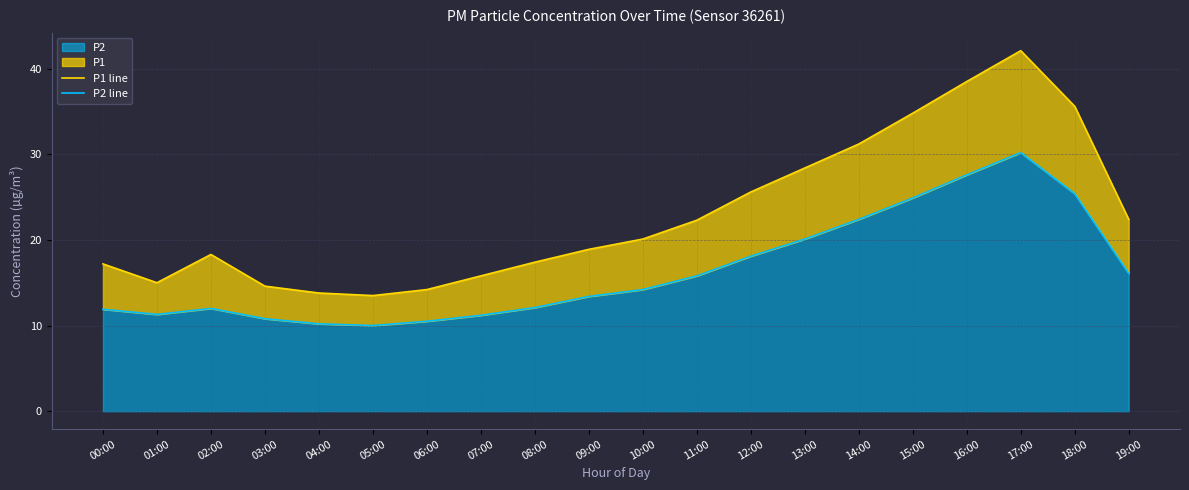

True or false: P2 line and P1 line cross at least once.

False